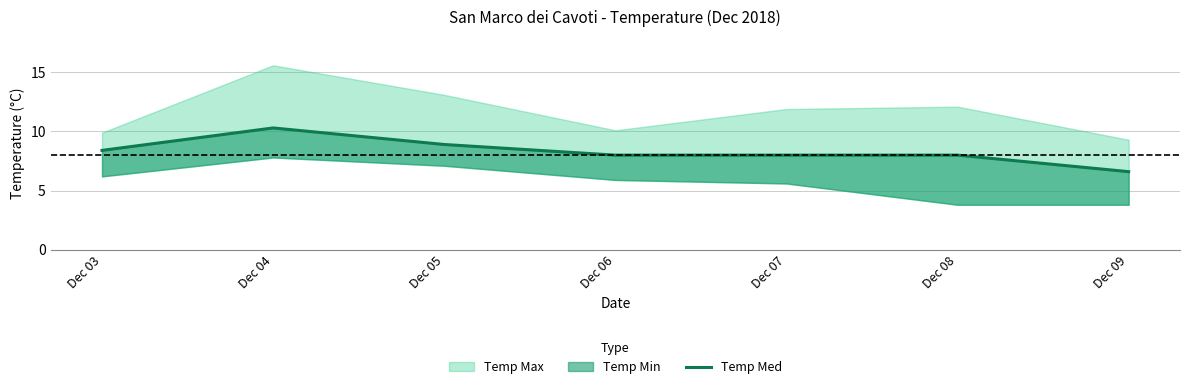

Where is the first local maximum?

Dec 04